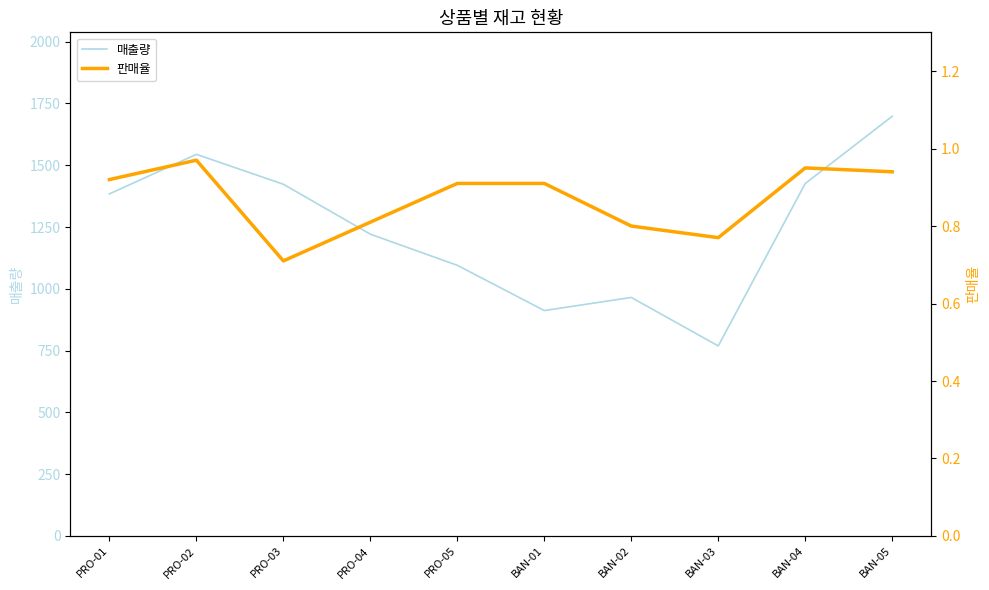

What is the value of the 판매율 point at the 10th from the left?

0.9